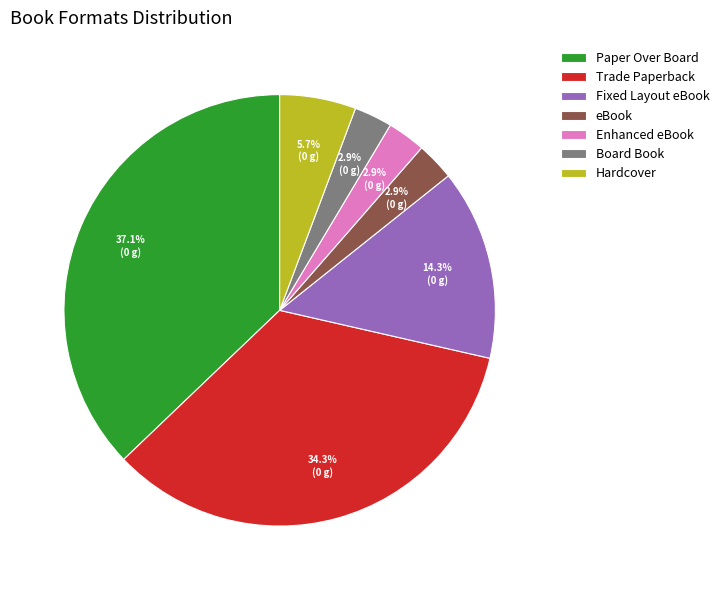

True or false: Paper Over Board accounts for 37% of the total.

True